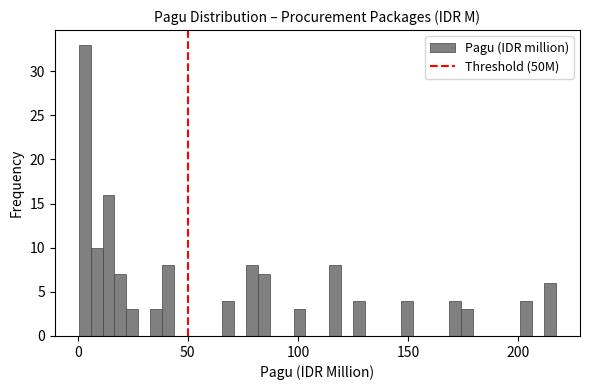

Read against the x-axis, roughly where is the centre of the tallest bar?

5